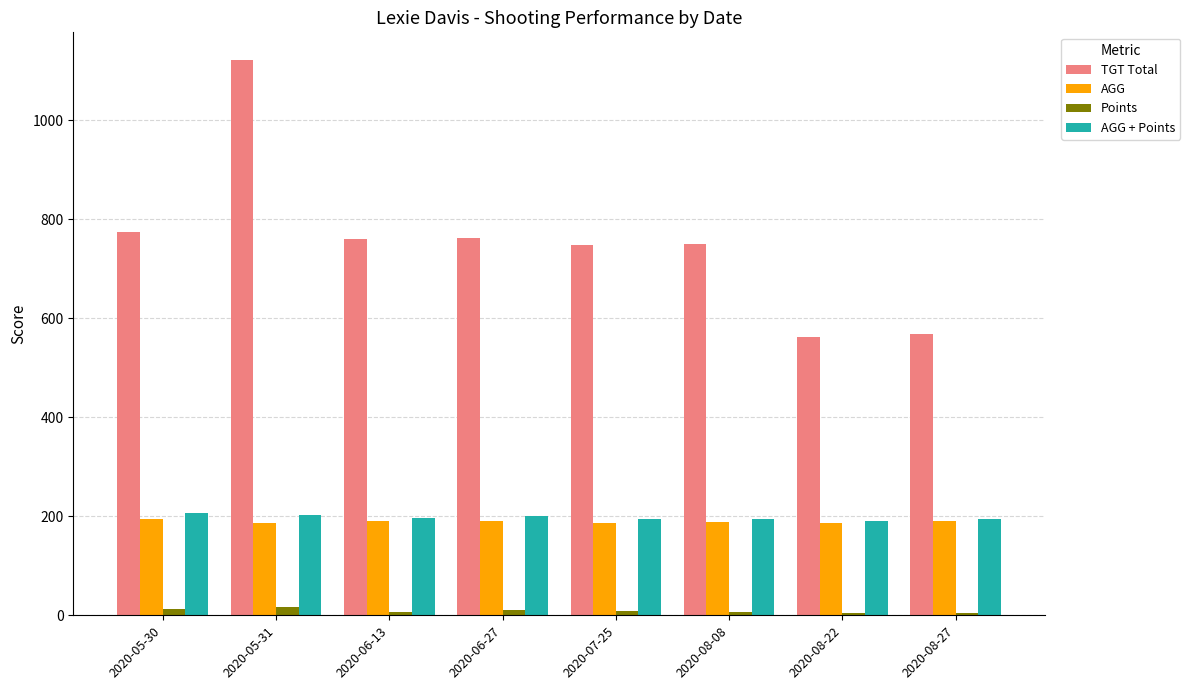

At which label does AGG + Points first exceed 196?

2020-05-30